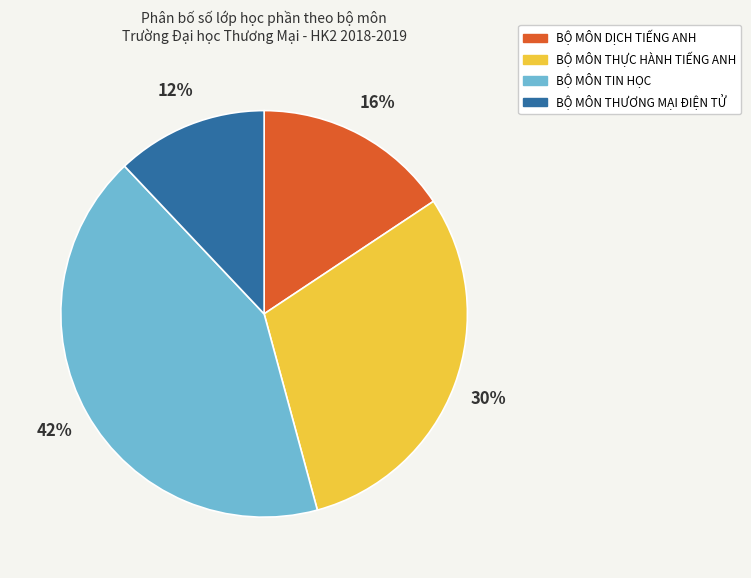

Does BỘ MÔN TIN HỌC account for over 50% of the chart?

No